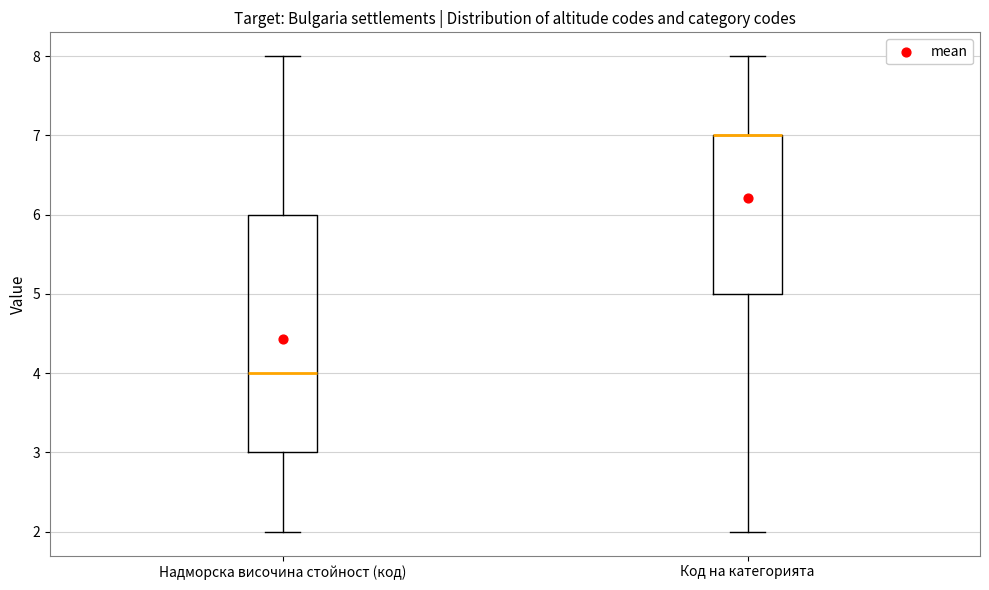

Where does the upper whisker of the box for Код на категорията end on the y-axis? The values are not printed on the chart, so give them approximately, as read against the axis.

8